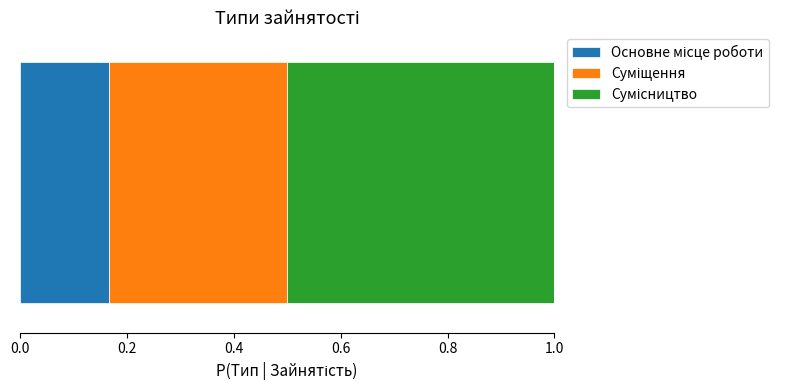

What position from the right is Сумісництво?

1